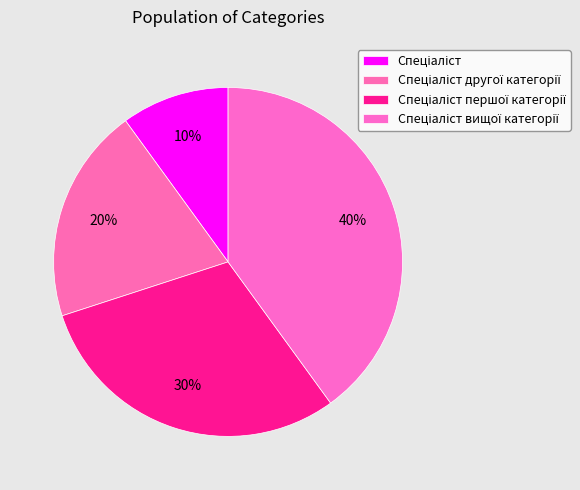

To the nearest percent, what portion does Спеціаліст represent?

10%